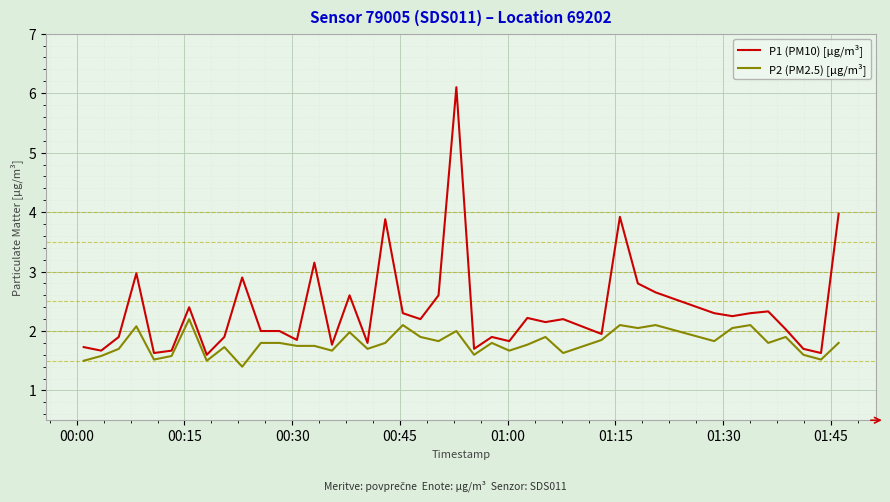

What is the maximum value shown in the chart?

6.1